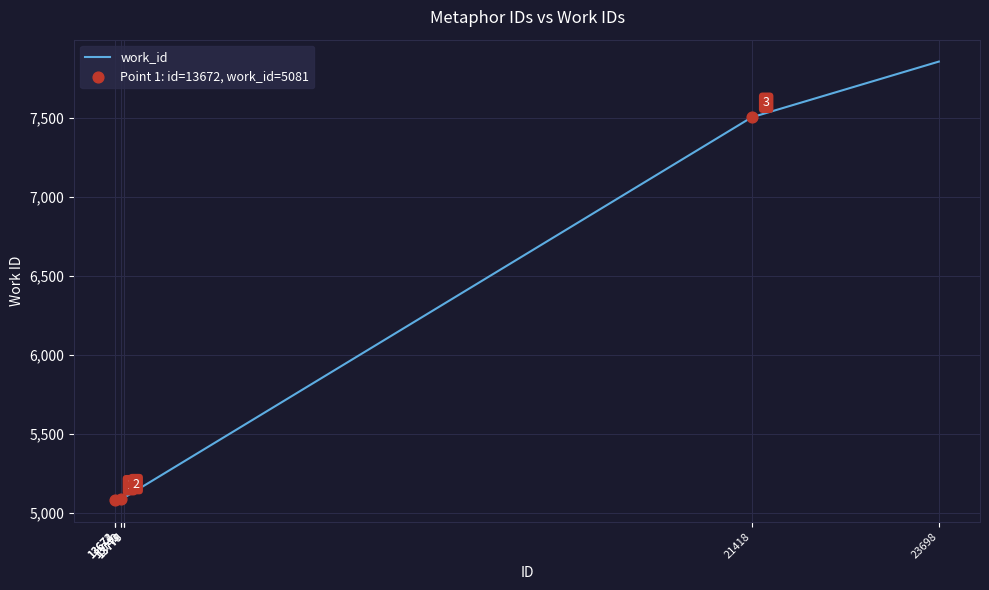

What is the difference between the maximum and minimum values?

2773